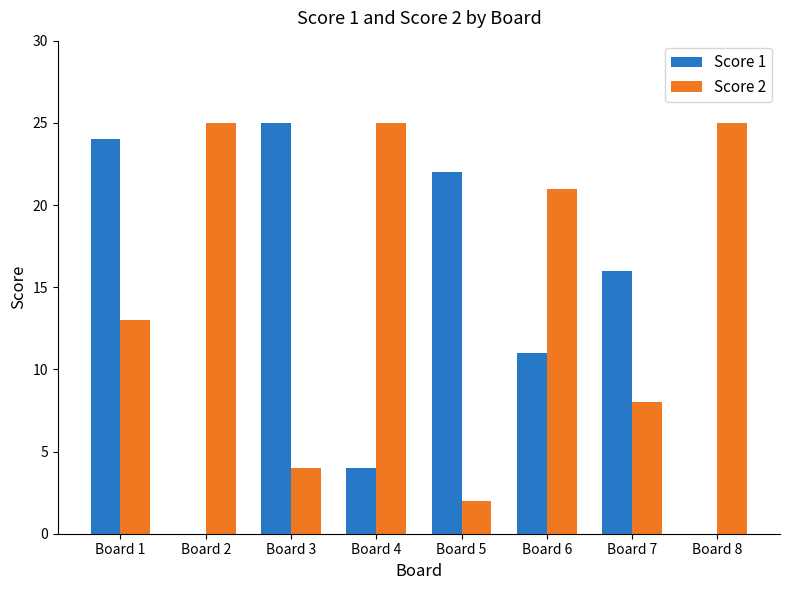

Are the bars horizontal?

No